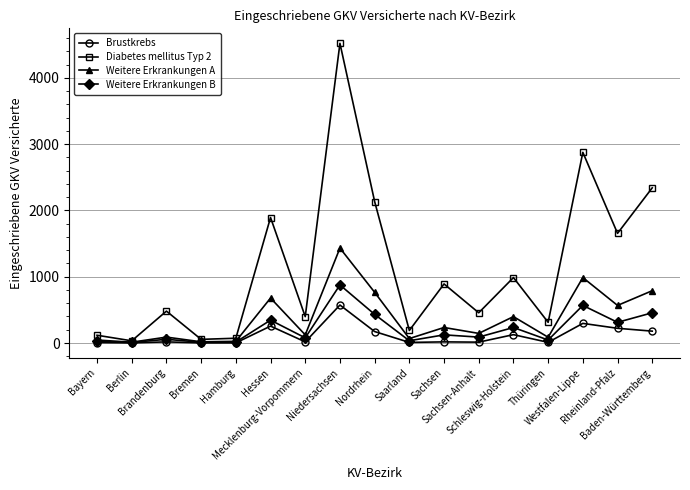

List the series in order of their peak value, lowest first.

Brustkrebs, Weitere Erkrankungen B, Weitere Erkrankungen A, Diabetes mellitus Typ 2